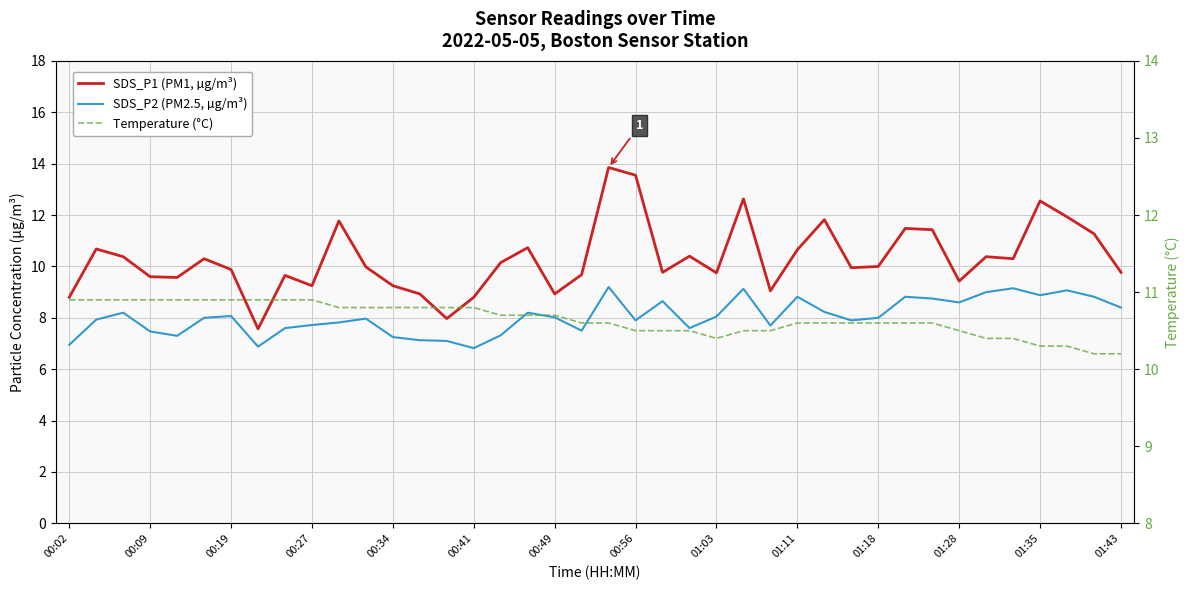

True or false: SDS_P2 (PM2.5, µg/m³) and SDS_P1 (PM1, µg/m³) cross at least once.

False